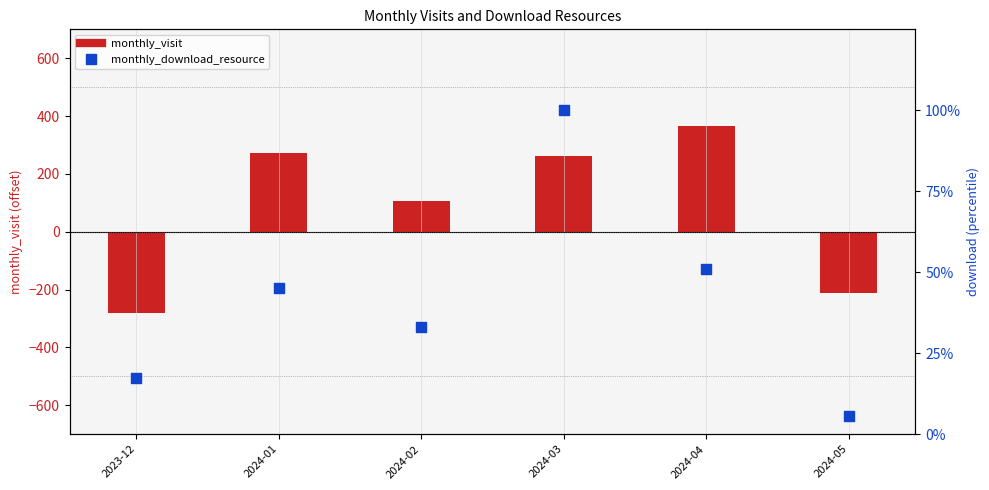

Which series has the largest total across all categories?

monthly_visit